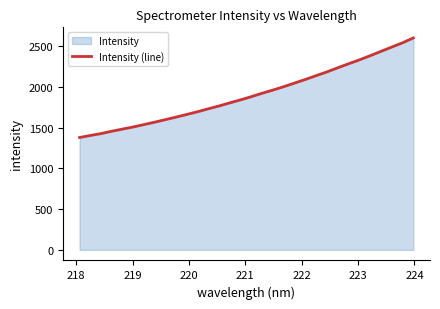

What is the minimum value shown in the chart?

1380.1